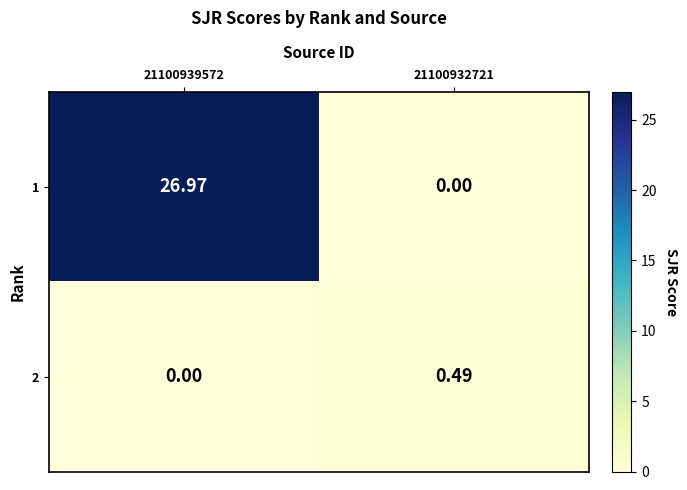

Is the value of 1 at 21100939572 greater than the value of 2 at 21100932721?

Yes